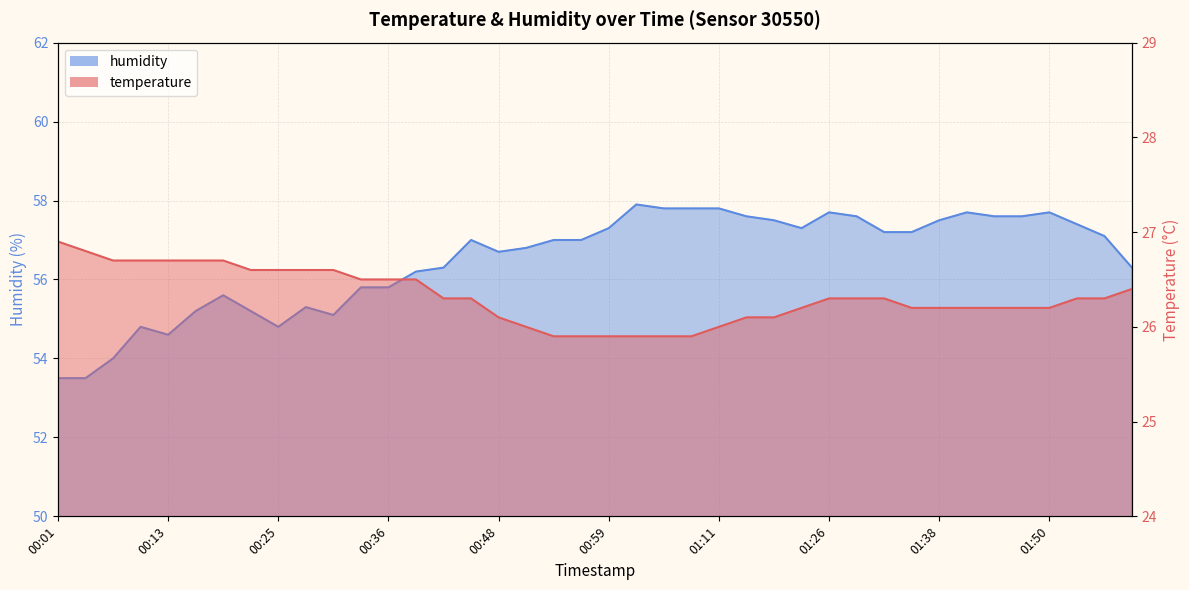

How many data points in humidity are less than 57?

18